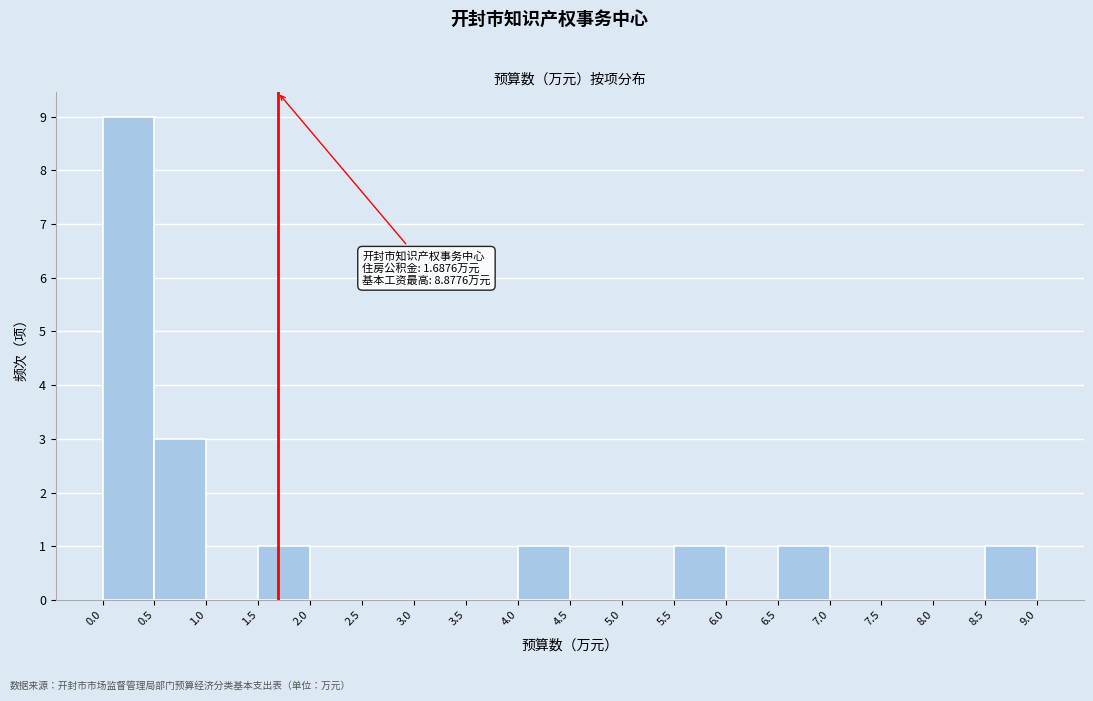

Which range on the x-axis has the tallest bar?

0.0 to 0.5